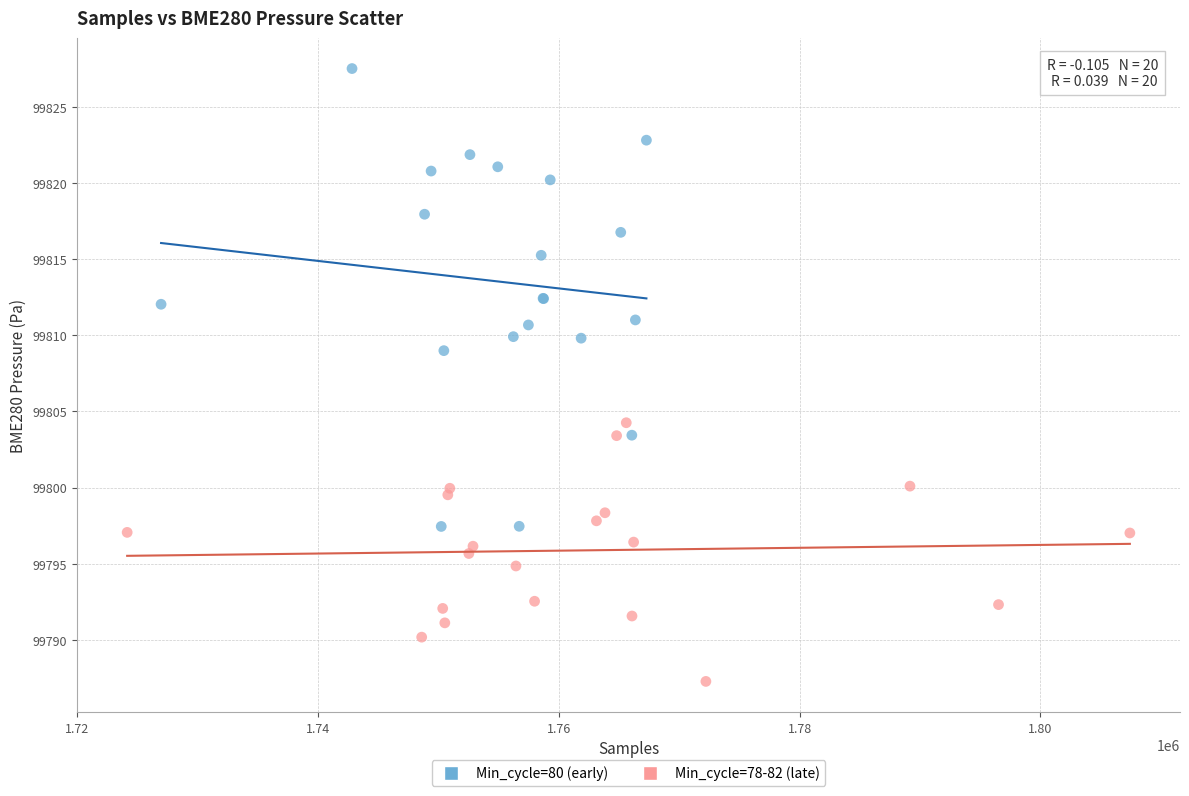

Which series reaches the maximum Y coordinate?

Min_cycle=80 (early)